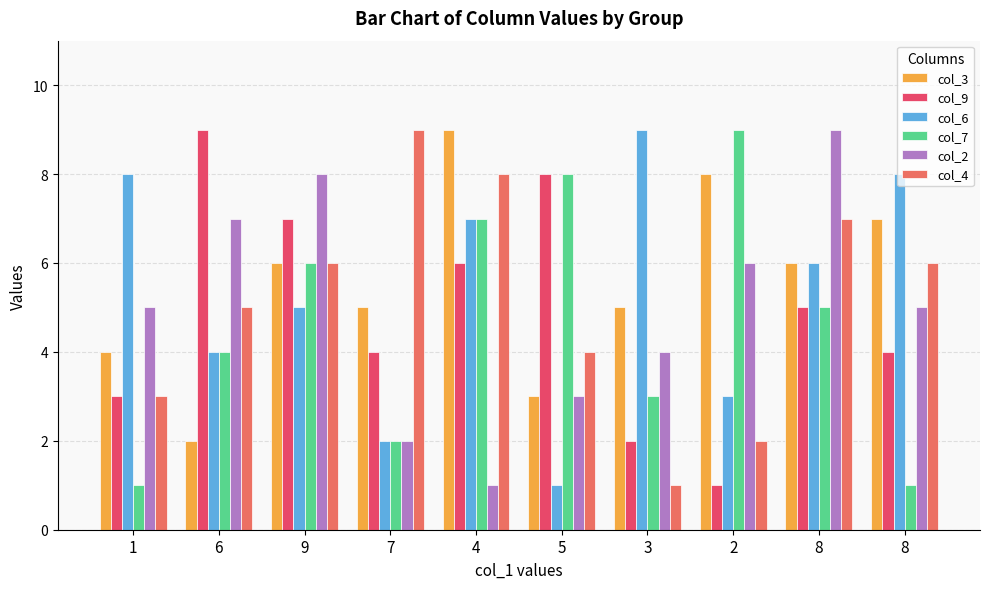

Does the chart contain any negative values?

No